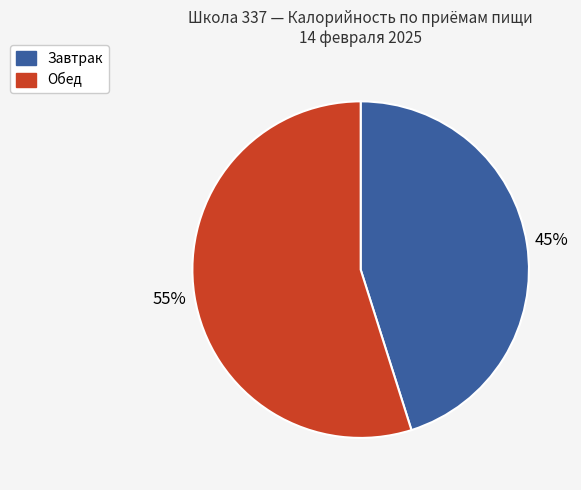

How many segments does this pie chart have?

2